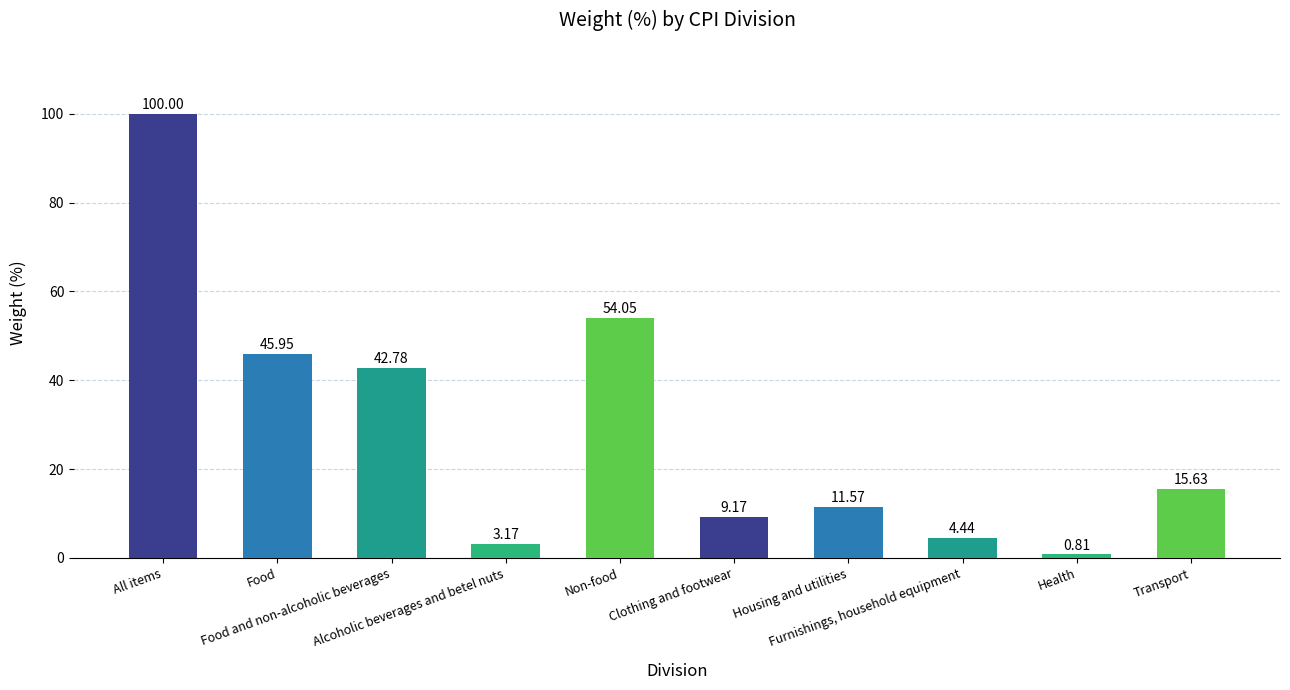

What is the sum of all values?

287.6